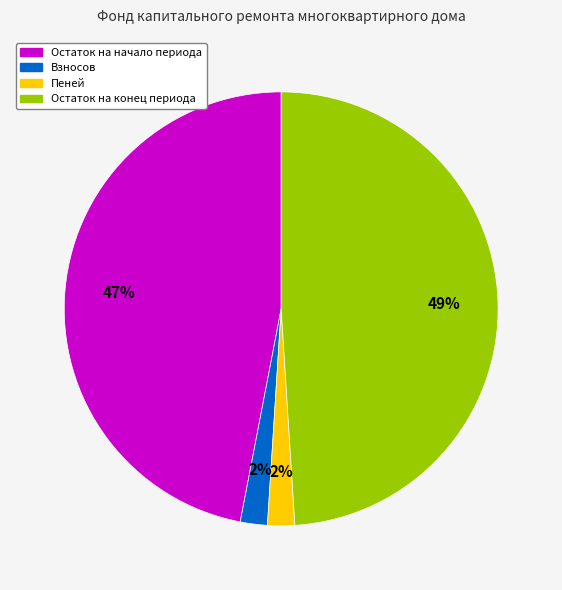

True or false: Взносов accounts for 13% of the total.

False